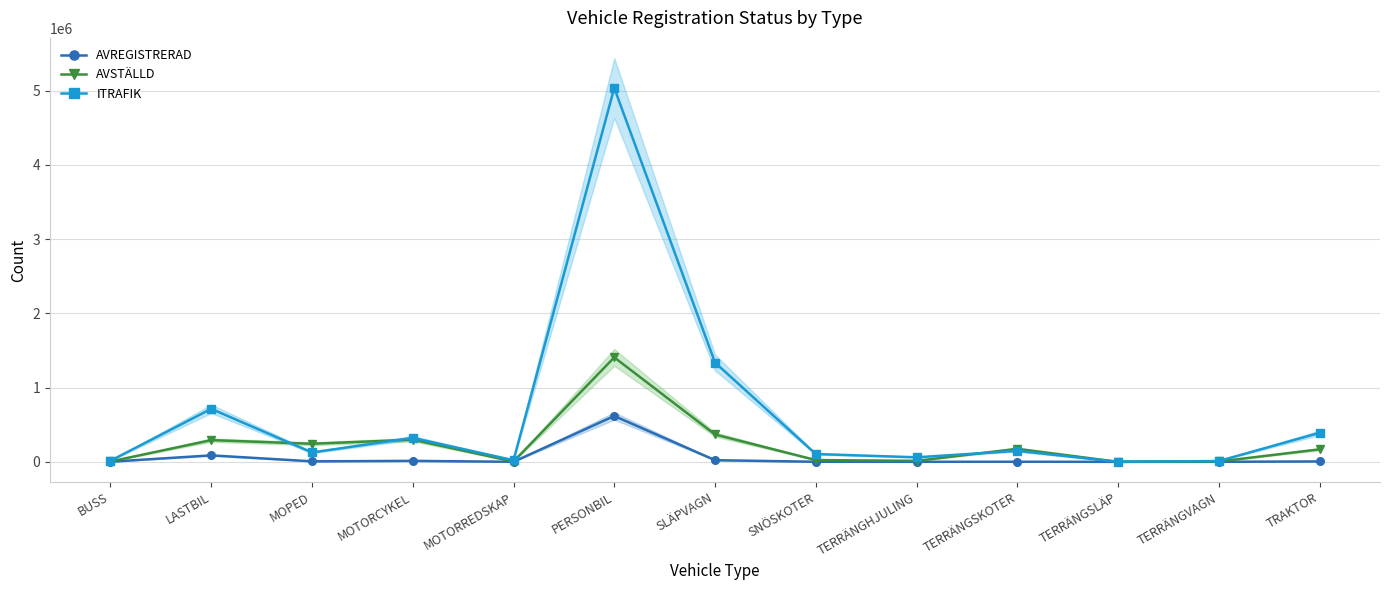

What is the difference between the second highest and minimum values in the ITRAFIK series?

1337445